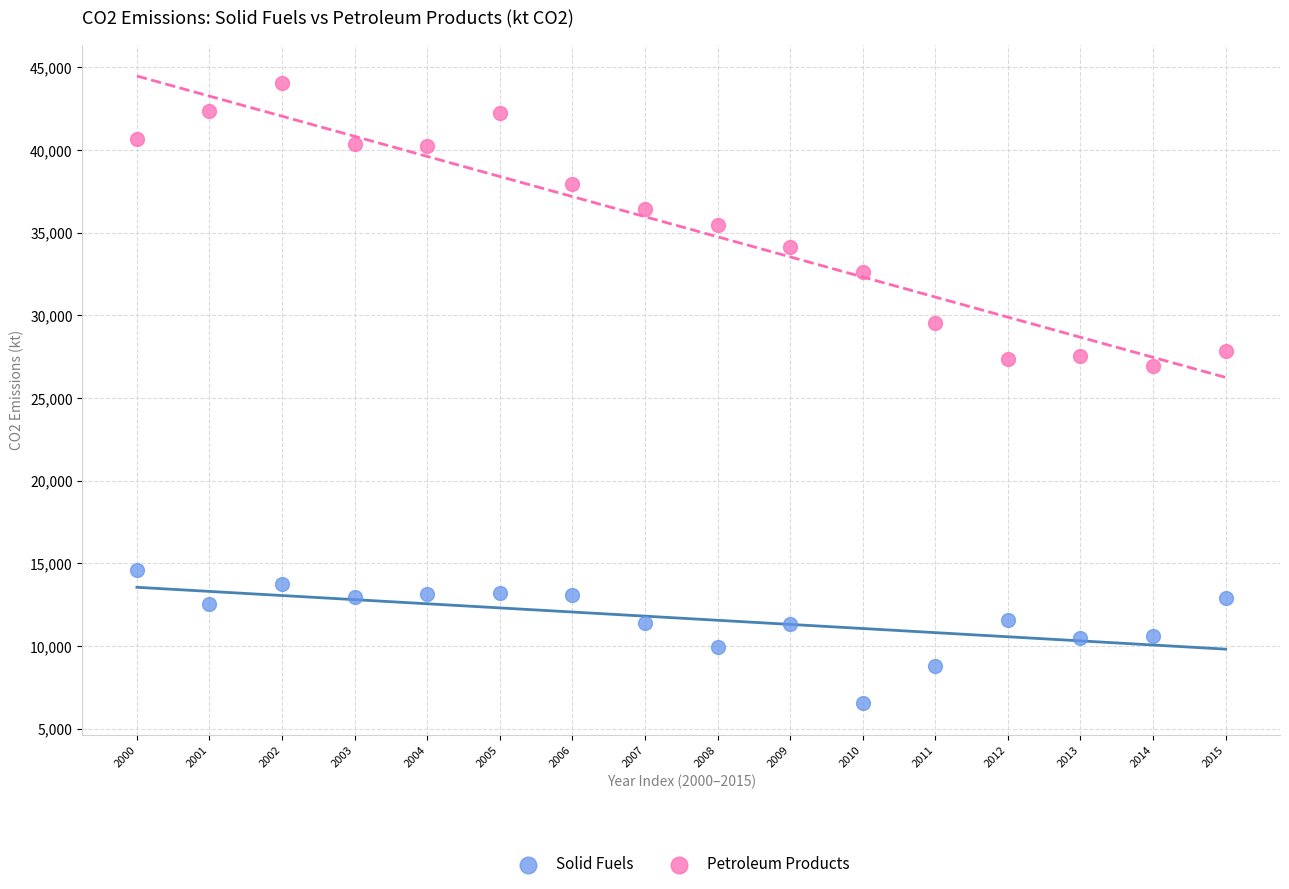

Which series reaches the maximum Y coordinate?

Petroleum Products